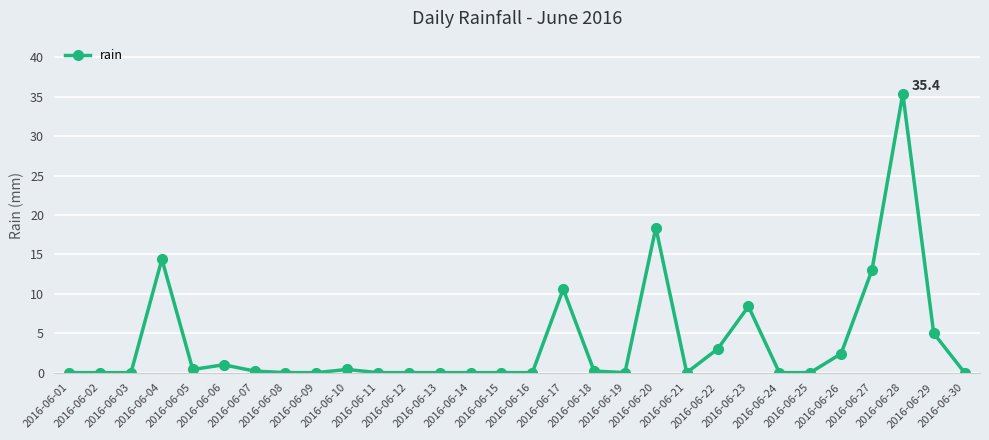

True or false: the data has more than 2 interior local peaks.

True